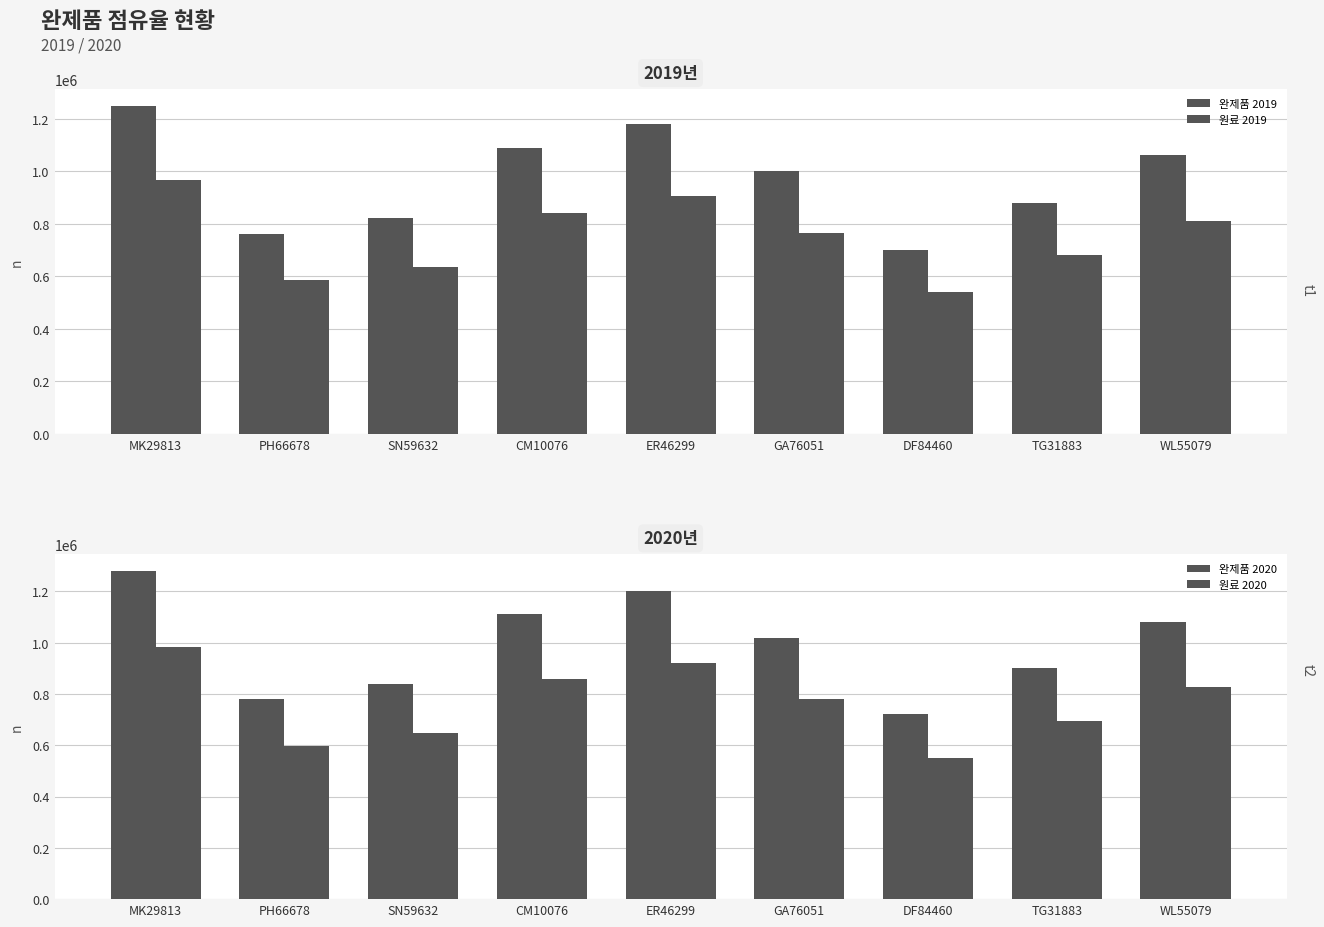

What is the difference between the maximum and minimum values in the 원료 2020 series?

434000